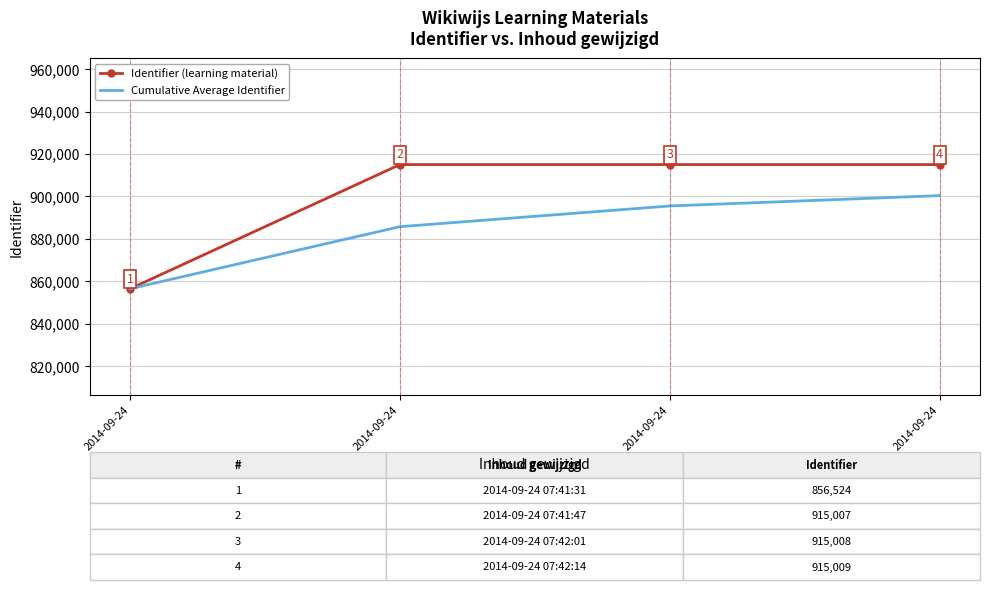

Reading left to right, what are all the values shown in this chart?

Identifier (learning material): 2014-09-24=856524.0	2014-09-24=915007.0	2014-09-24=915008.0	2014-09-24=915009.0
Cumulative Average Identifier: 2014-09-24=856524.0	2014-09-24=885765.5	2014-09-24=895513.0	2014-09-24=900387.0